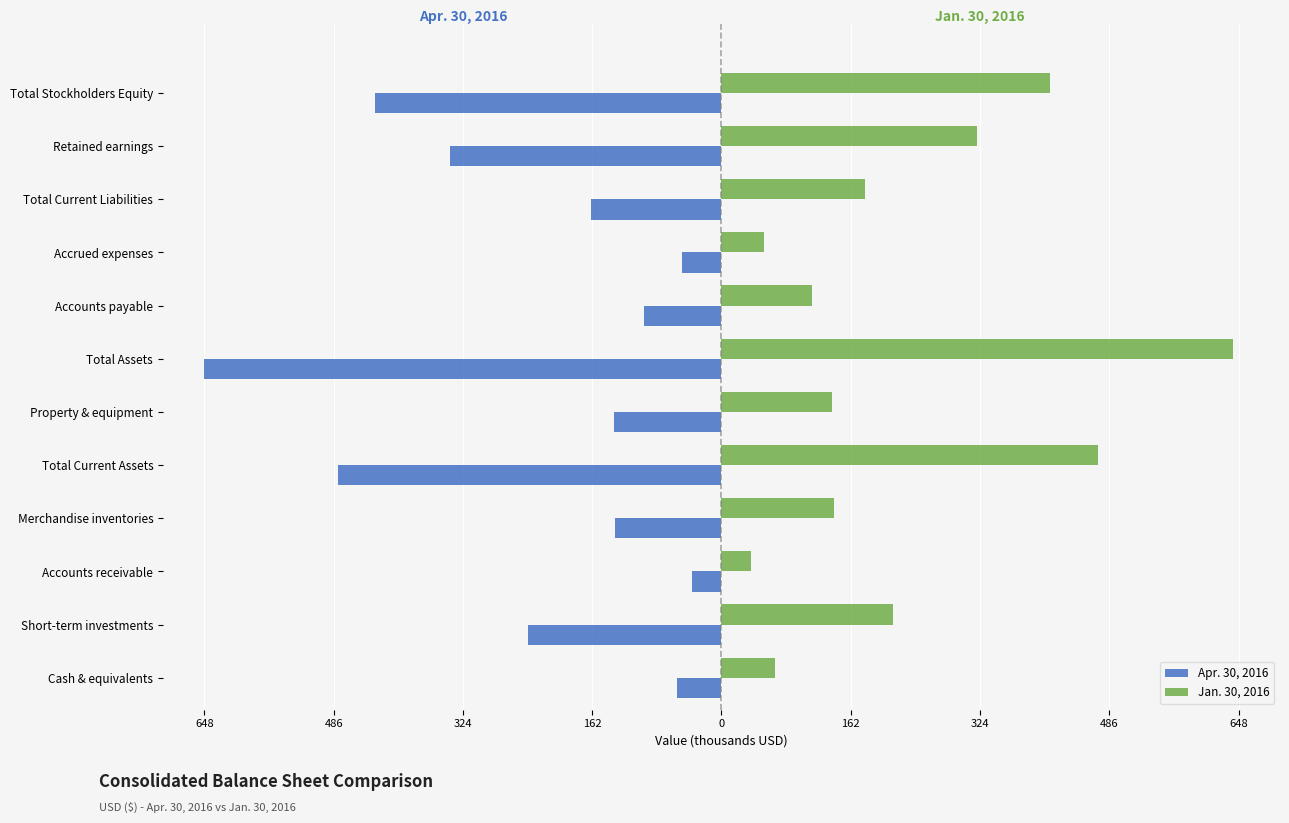

What are all the series names shown in the legend?

Apr. 30, 2016, Jan. 30, 2016